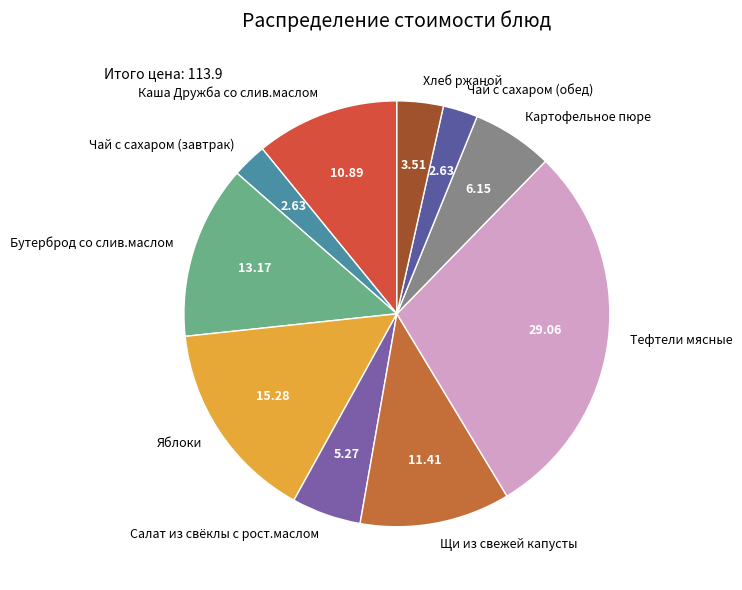

How many slices are in this pie chart?

10